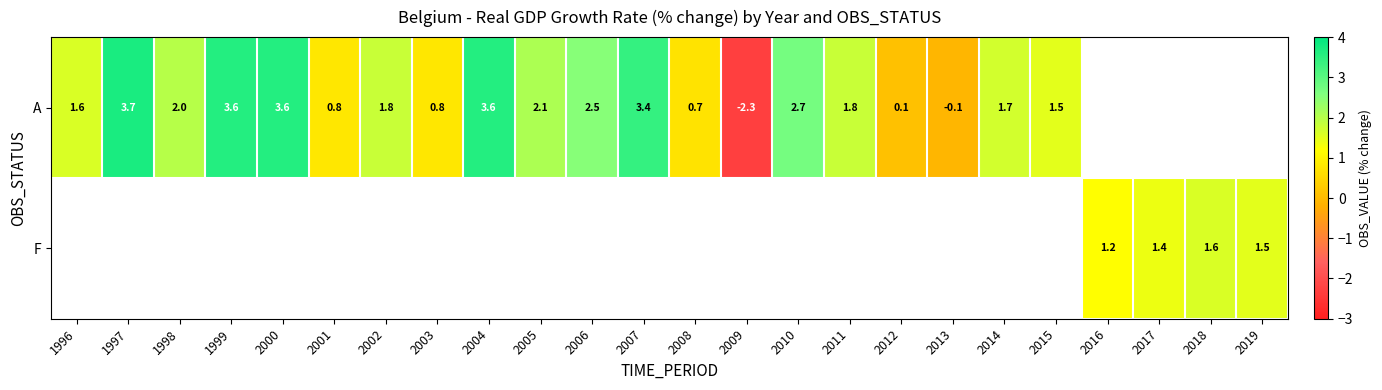

Is it true that A equals 3.6 at 1999?

True